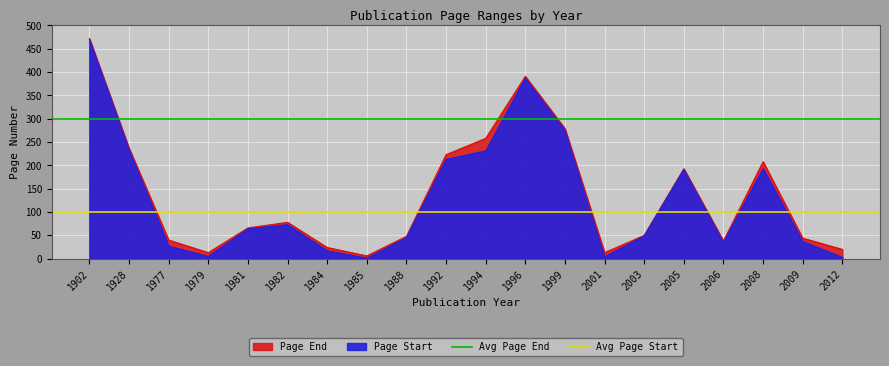

Where is Avg Page End nearest to the value 300?

1902